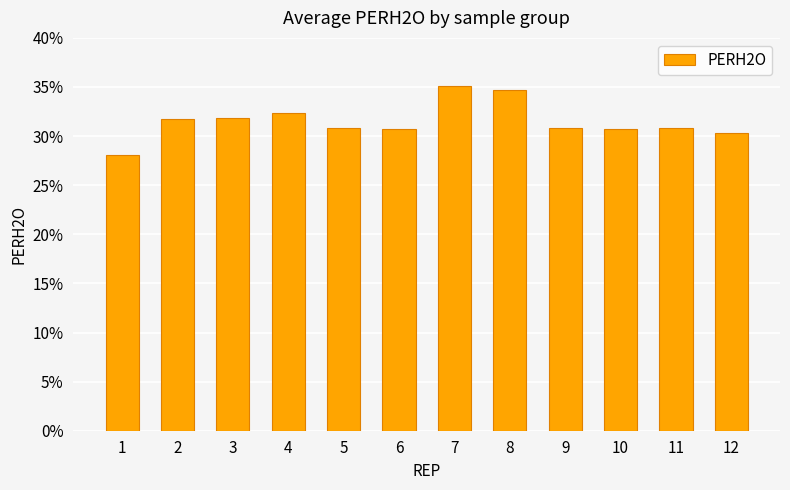

Are the bars grouped side by side (vs. stacked)?

No